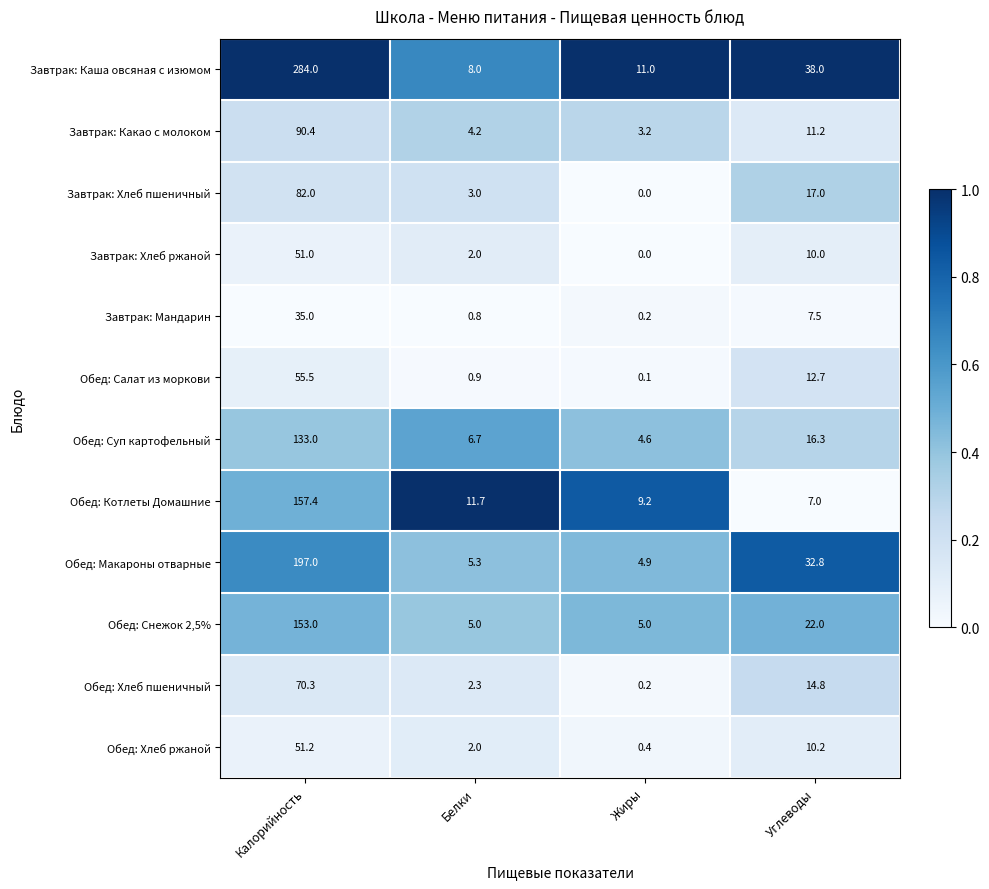

What is the sum of the Обед: Макароны отварные values at Белки and Калорийность?

202.3